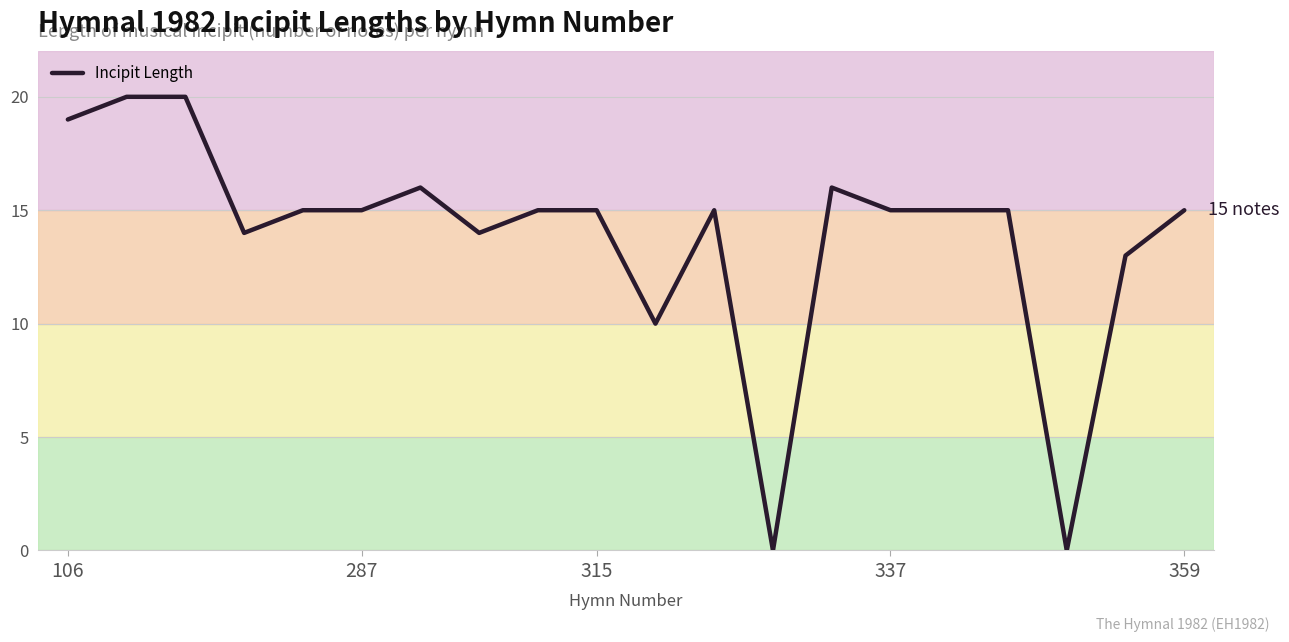

What is the maximum value shown in the chart?

20